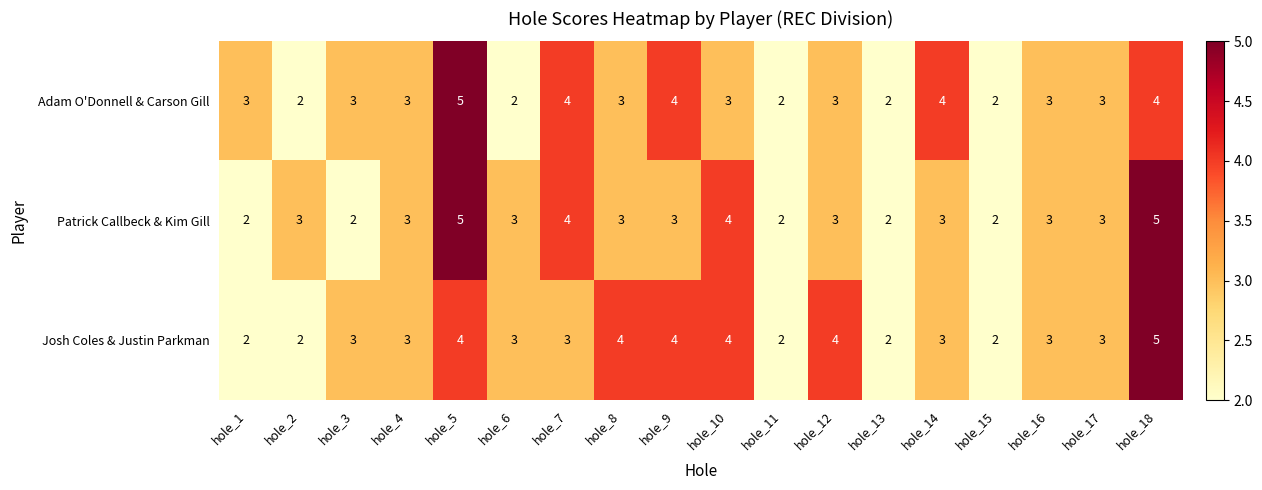

Which series changed the most between hole_8 and hole_15?

Josh Coles & Justin Parkman